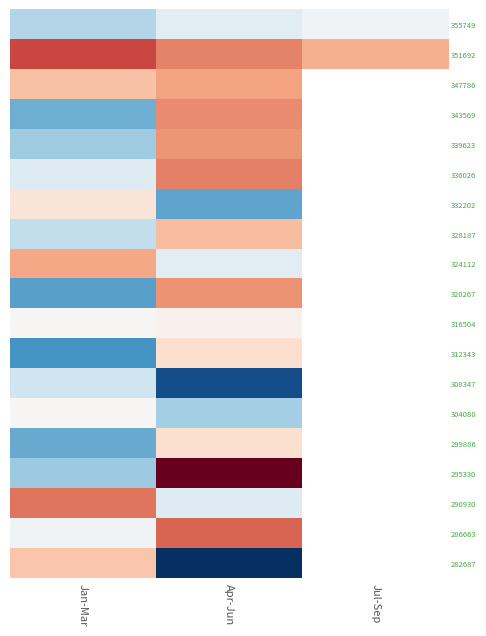

At which label does 324112 reach its peak?

Jan-Mar